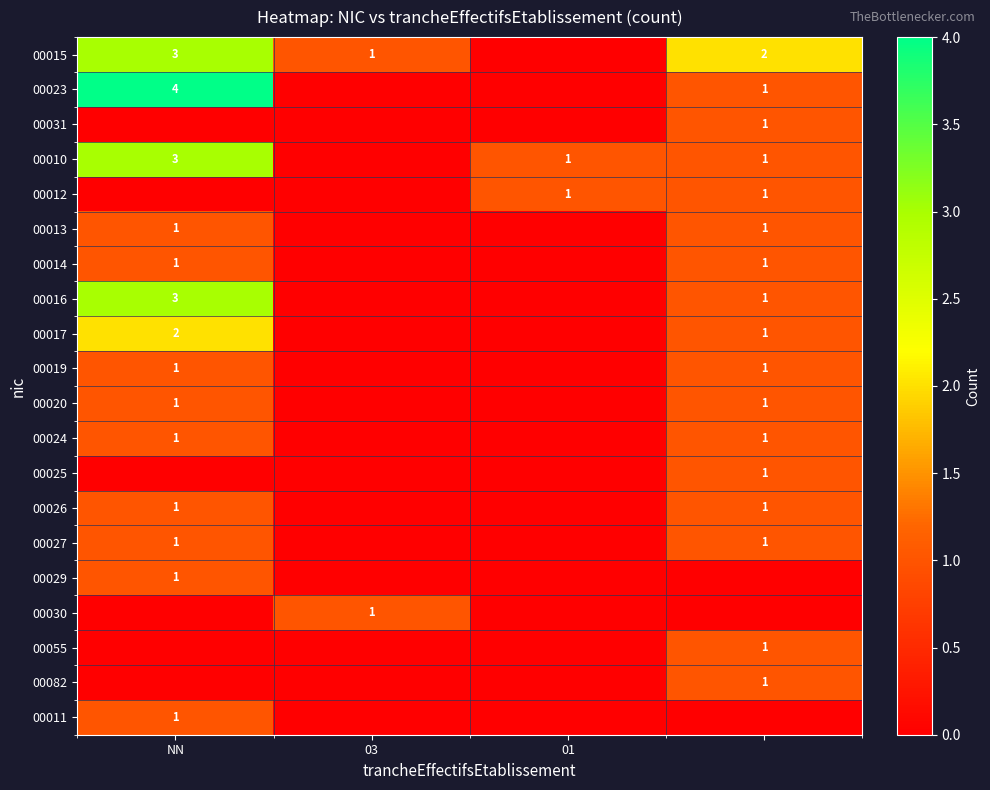

Is it true that 00010 equals 1 at 01?

True